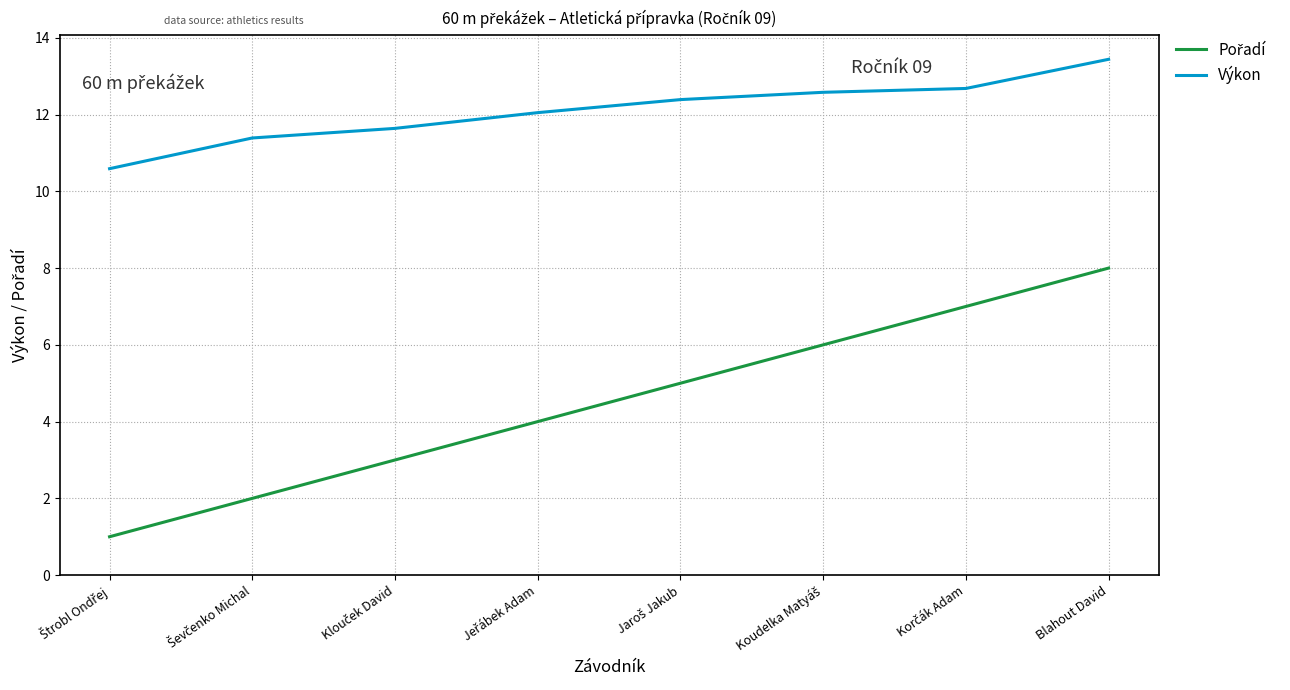

Which series has the largest total across all categories?

Výkon